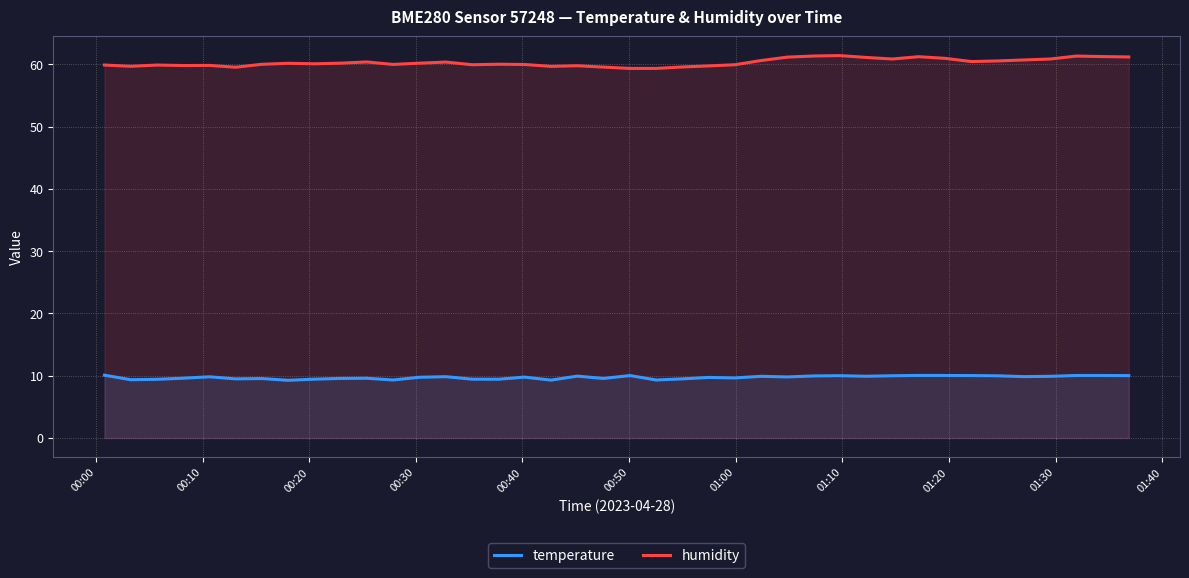

What is the lowest value of the humidity series?

59.4